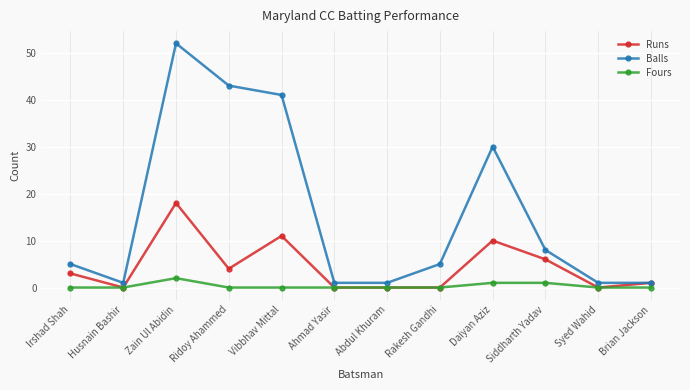

Does the chart have visible grid lines?

Yes